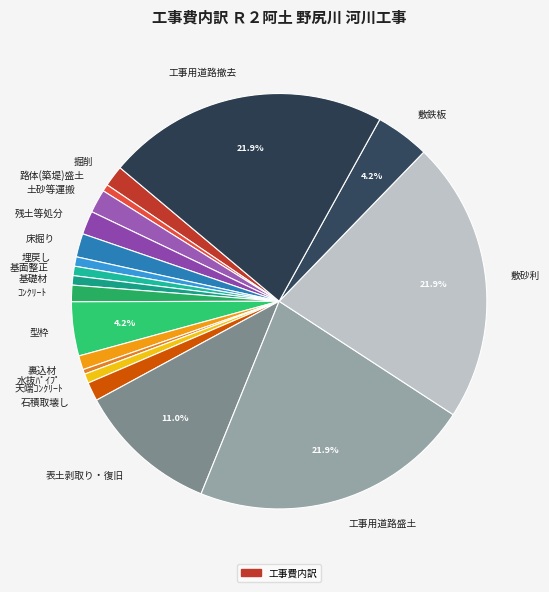

To the nearest percent, what is the difference between the largest and smallest slice percentages?

22%